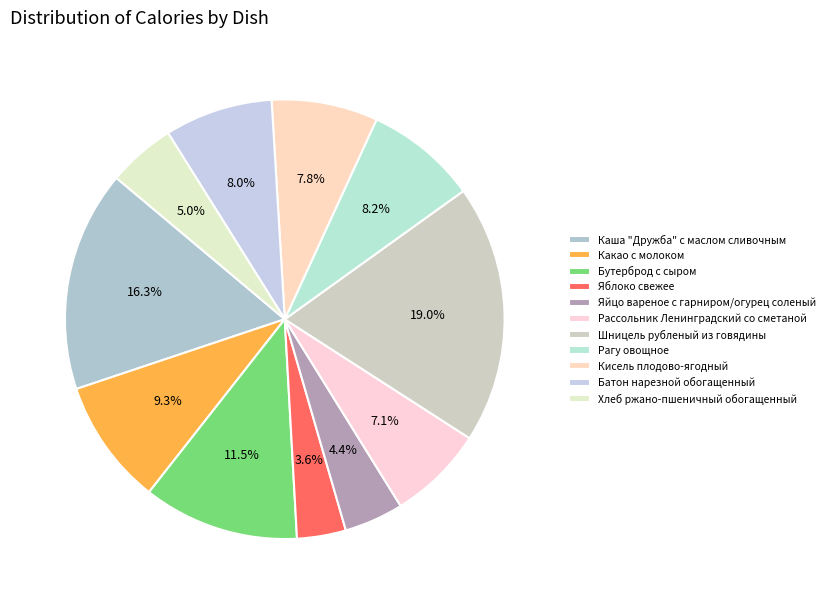

True or false: Хлеб ржано-пшеничный обогащенный accounts for 1% of the total.

False